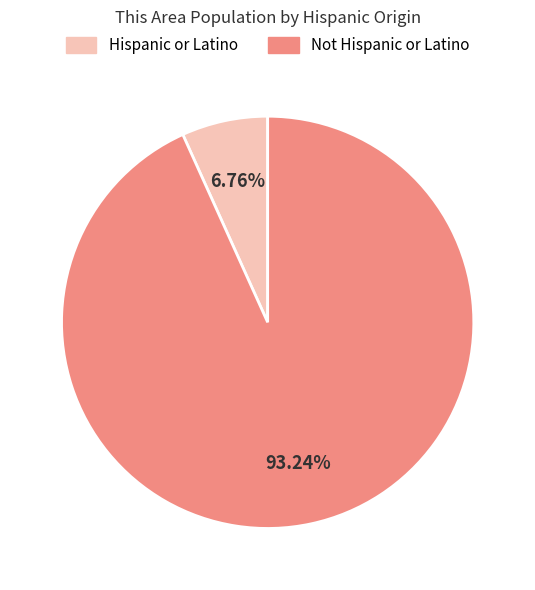

To the nearest percent, what is the average slice percentage?

50%